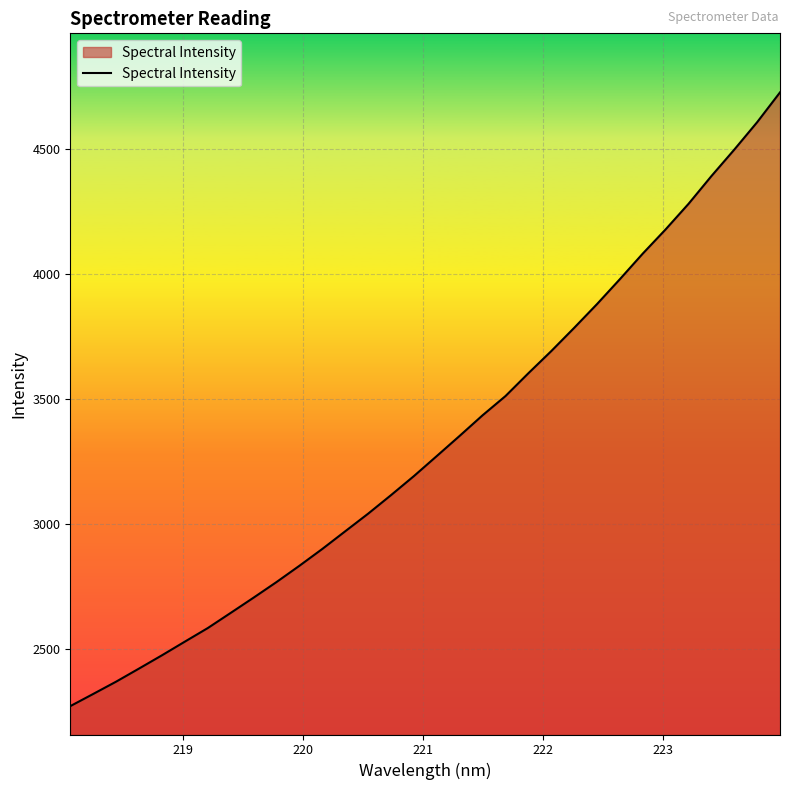

What is the sum of all values?

106366.6